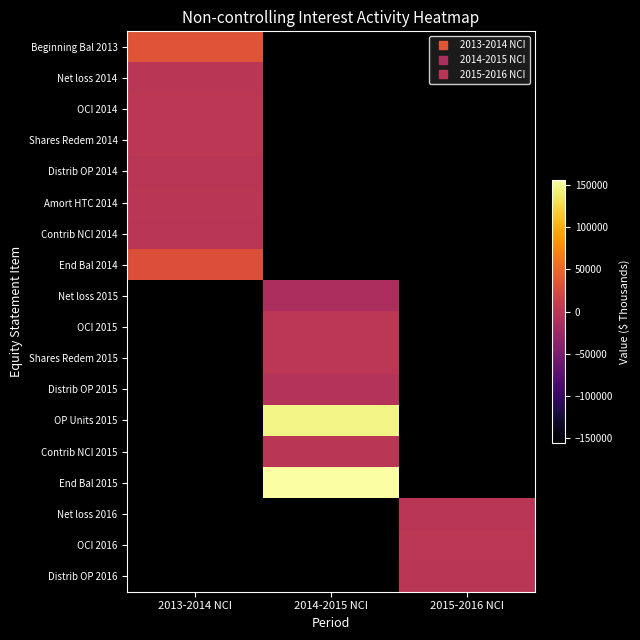

What is the greatest value displayed?

155369.0